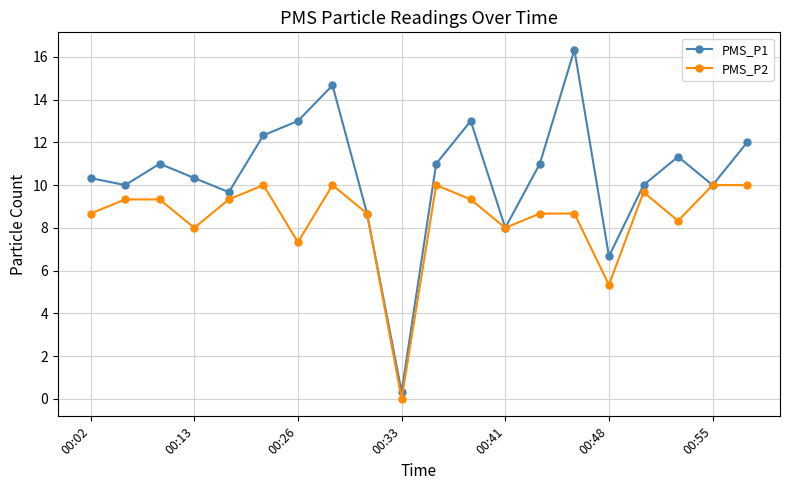

What is the highest value of the PMS_P1 series?

16.3